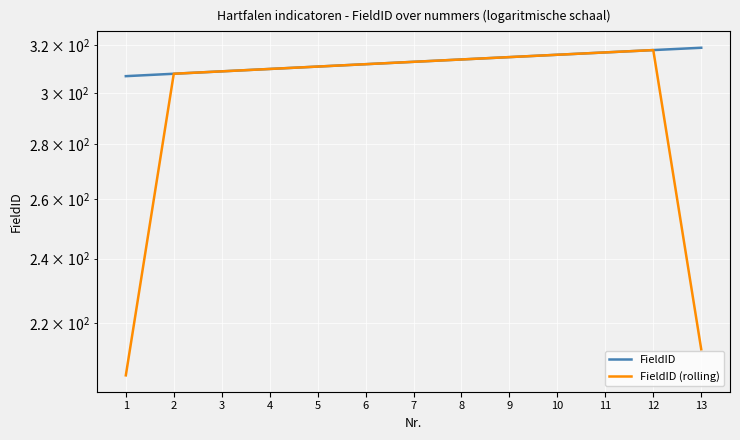

True or false: FieldID and FieldID (rolling) cross at least once.

False